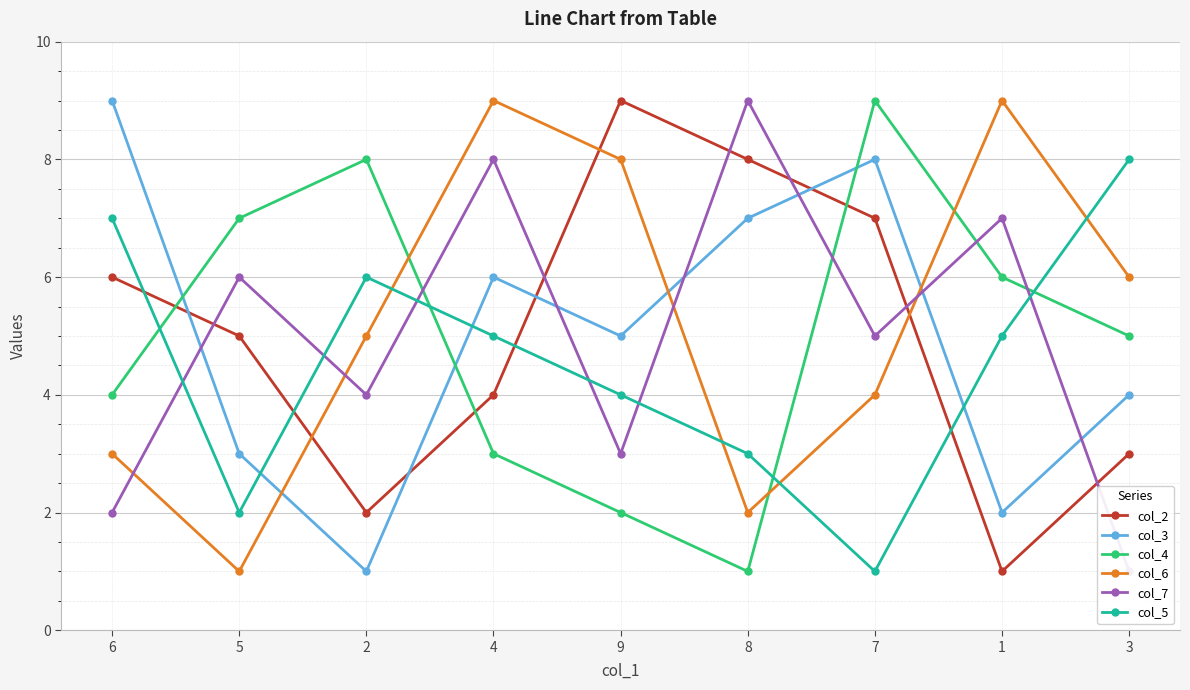

Read the col_5 value at 9.

4